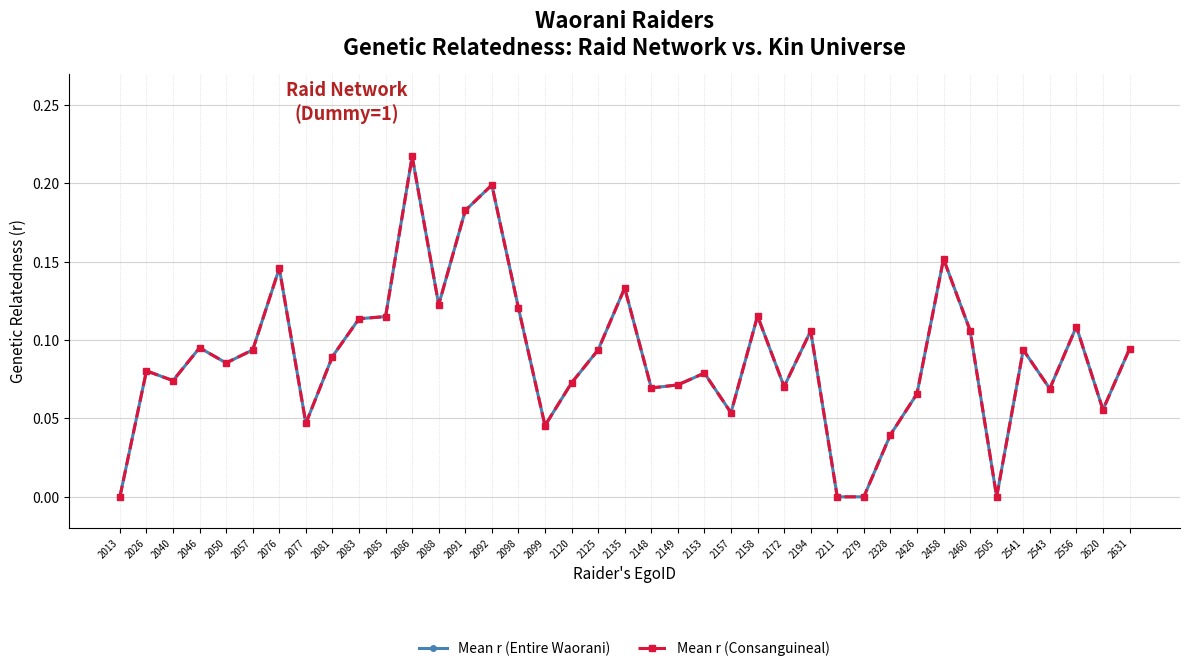

Which series has the largest total across all categories?

Mean r (Entire Waorani)